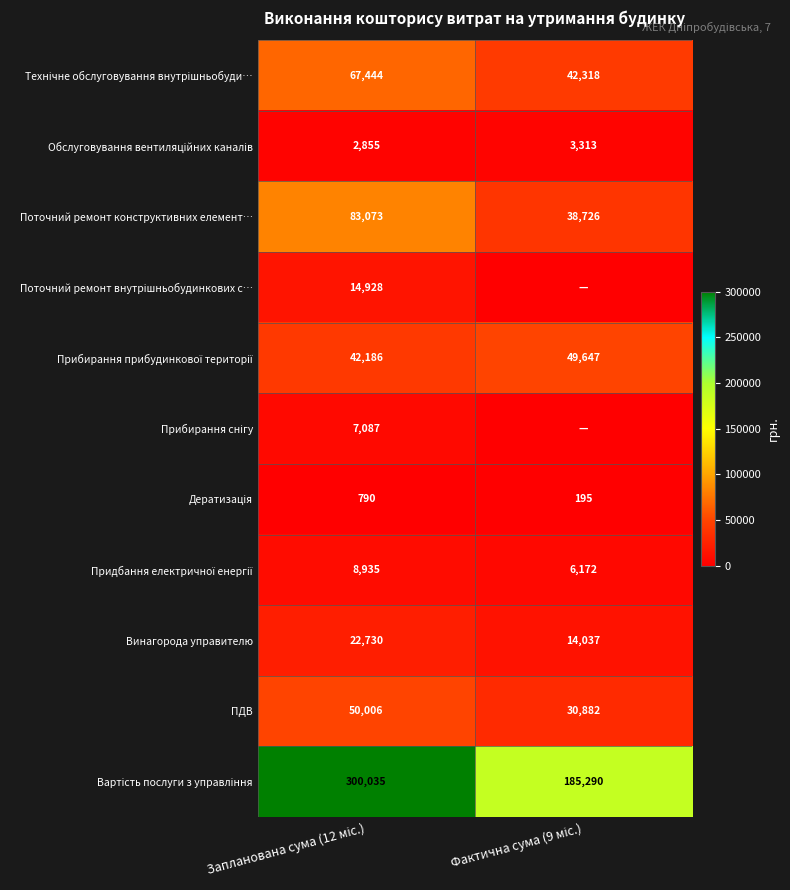

What is the lowest value of the Поточний ремонт конструктивних елемент… series?

38726